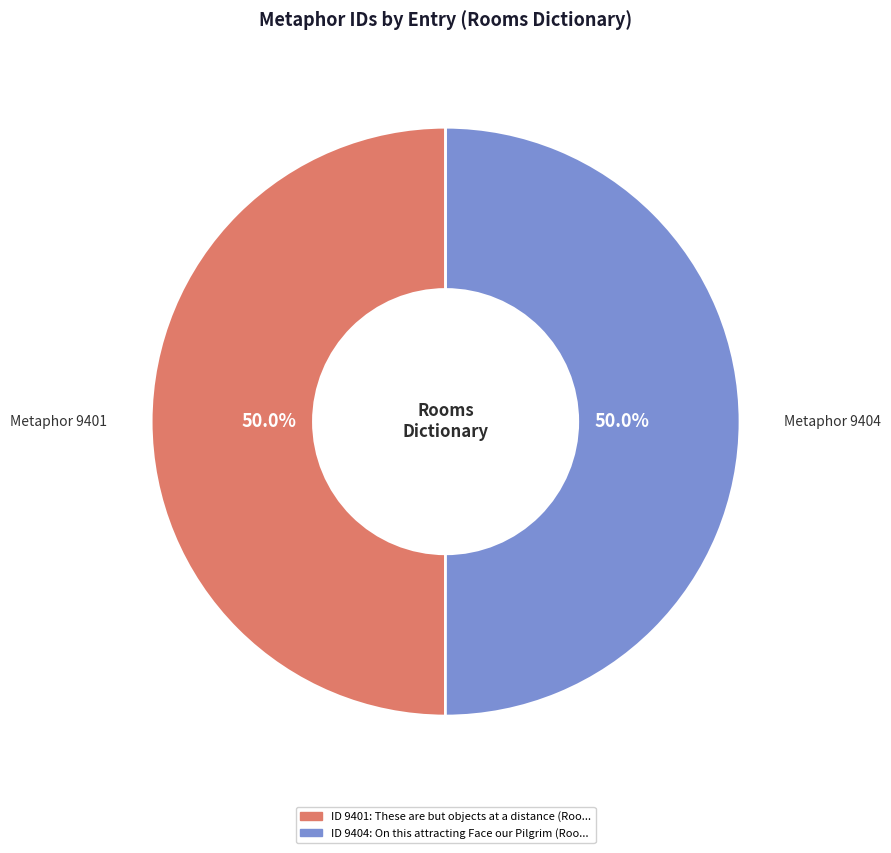

What portion of the pie excludes Metaphor 9404?

50.0%